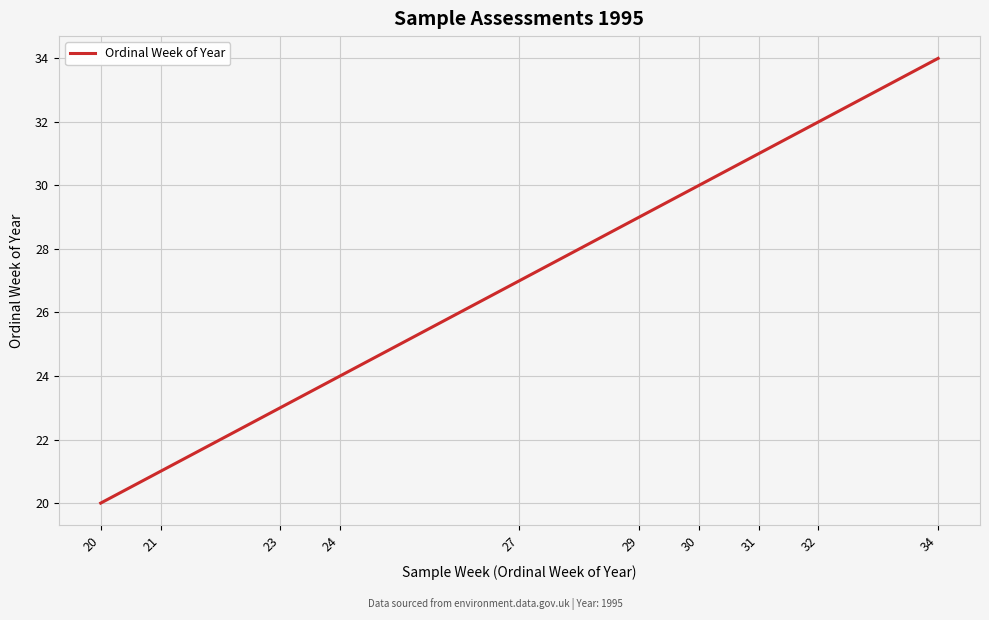

Which has a higher value, 23 or 34?

34